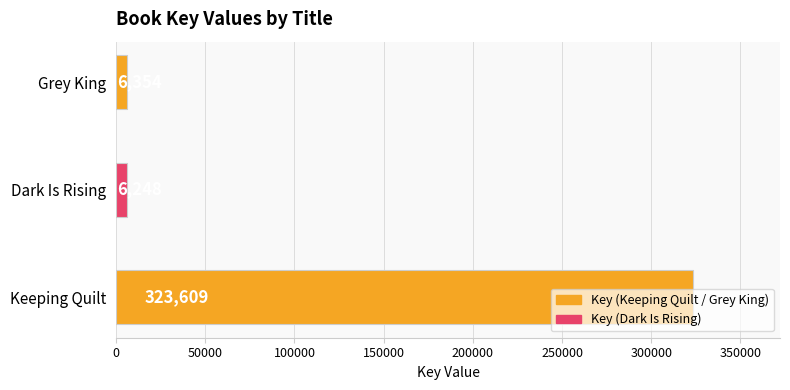

List the labels in order of value, smallest first.

Dark Is Rising, Grey King, Keeping Quilt